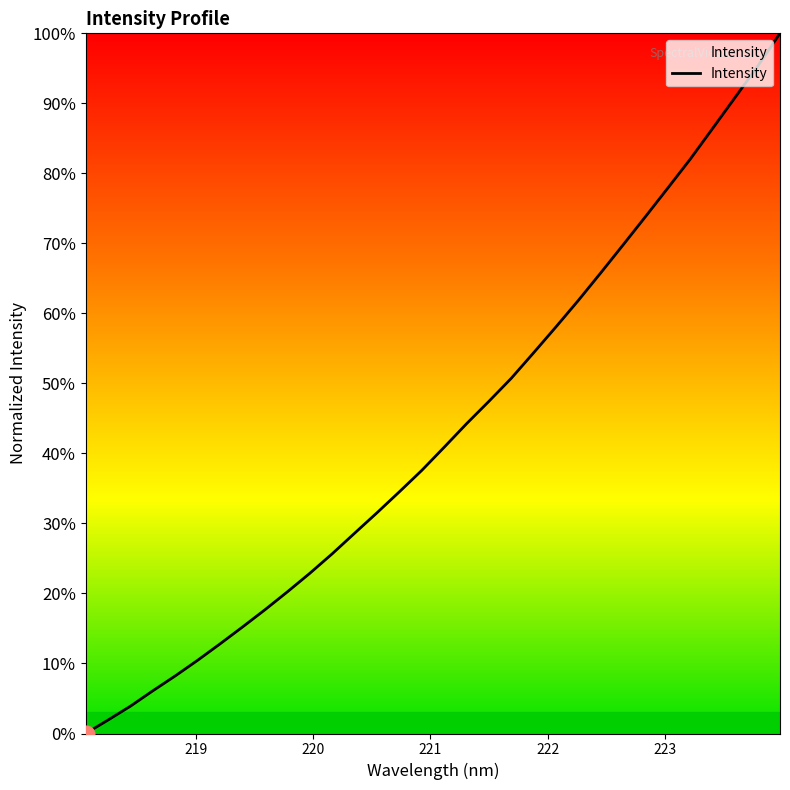

Count the number of categories in the chart.

32